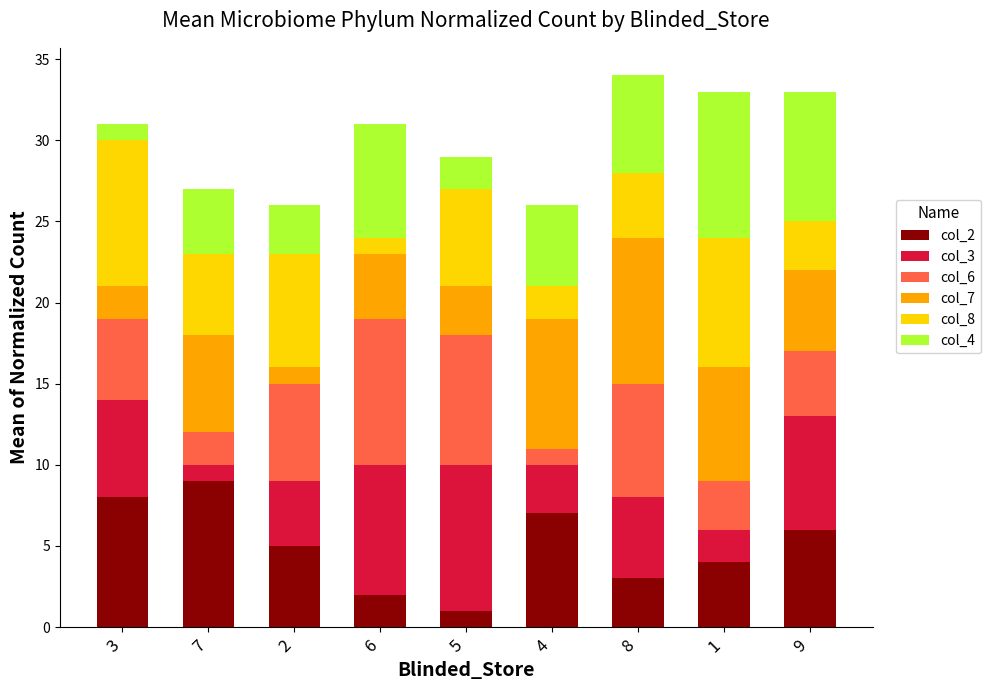

Is it true that col_2 equals 7 at 2?

False